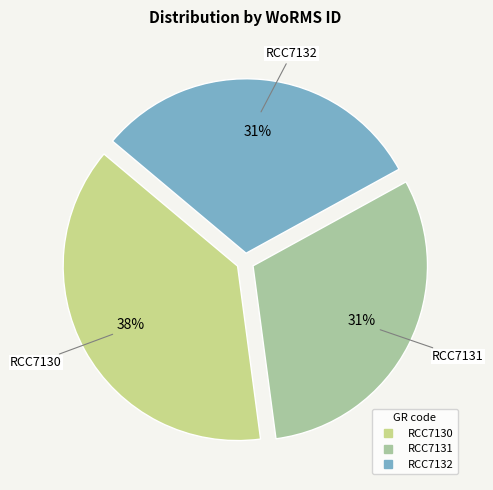

Is there any slice that represents more than half of the pie?

No